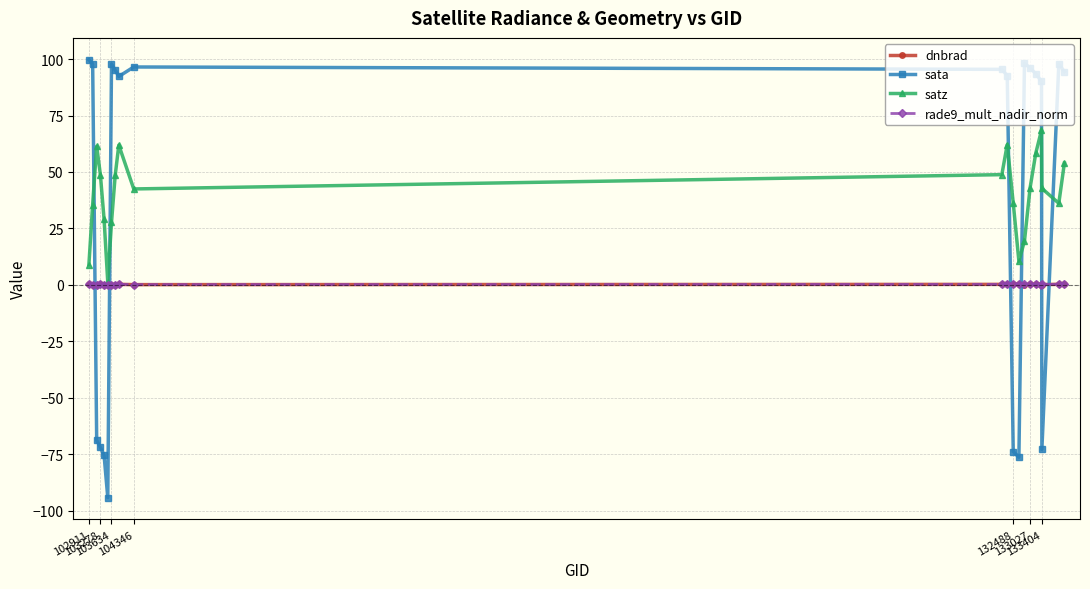

Which series has the widest spread of values?

sata